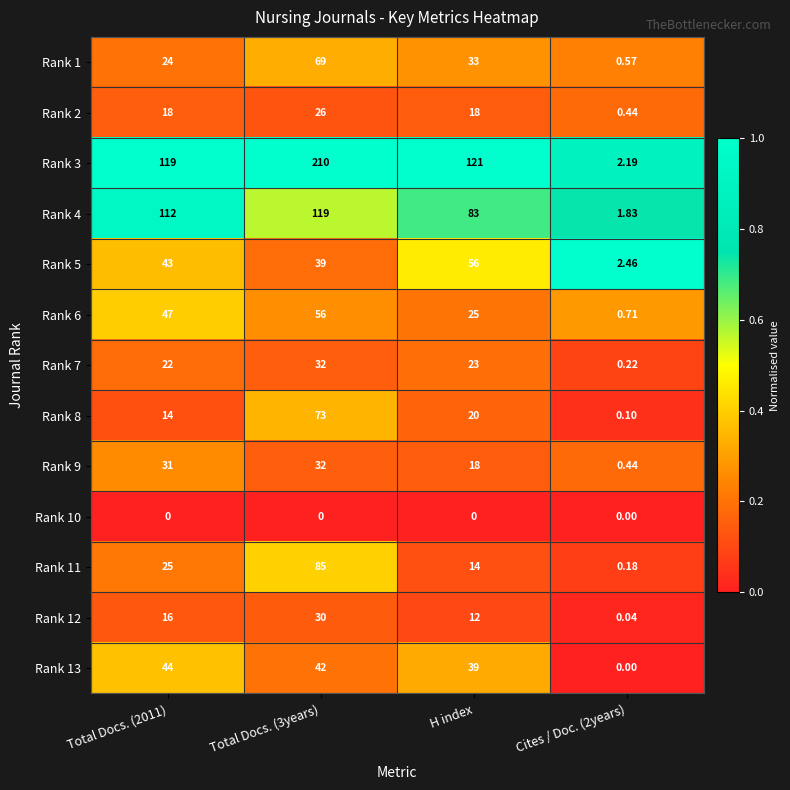

Is the value of Rank 13 at Total Docs. (3years) greater than the value of Rank 3 at H index?

No